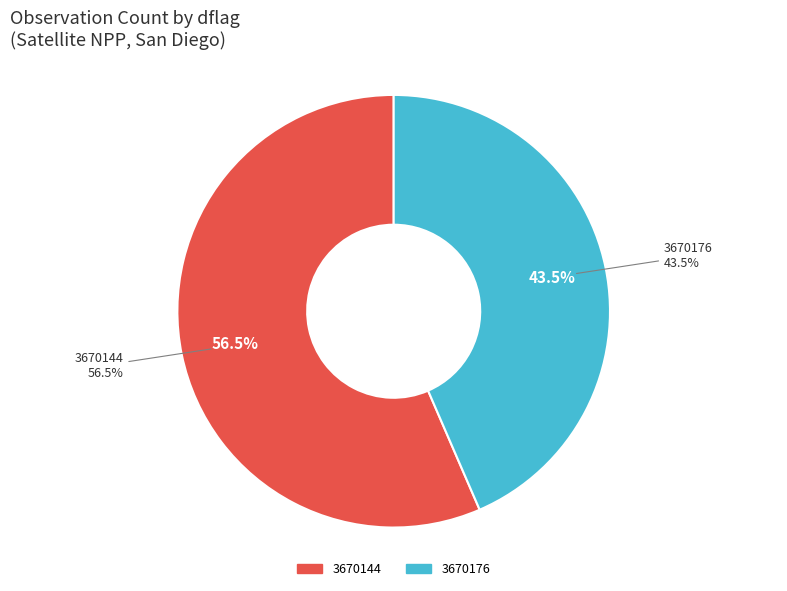

What percentage is NOT represented by 3670176?

56.5%